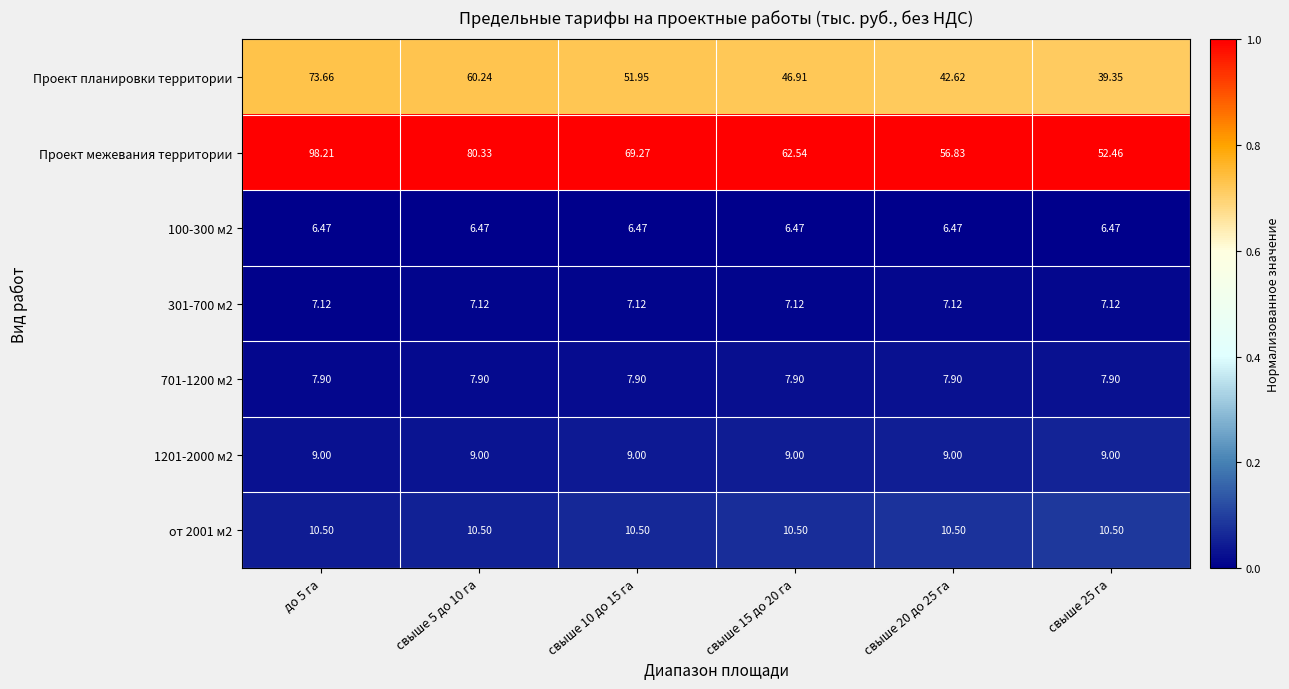

Which series changed the most between свыше 5 до 10 га and свыше 20 до 25 га?

Проект межевания территории